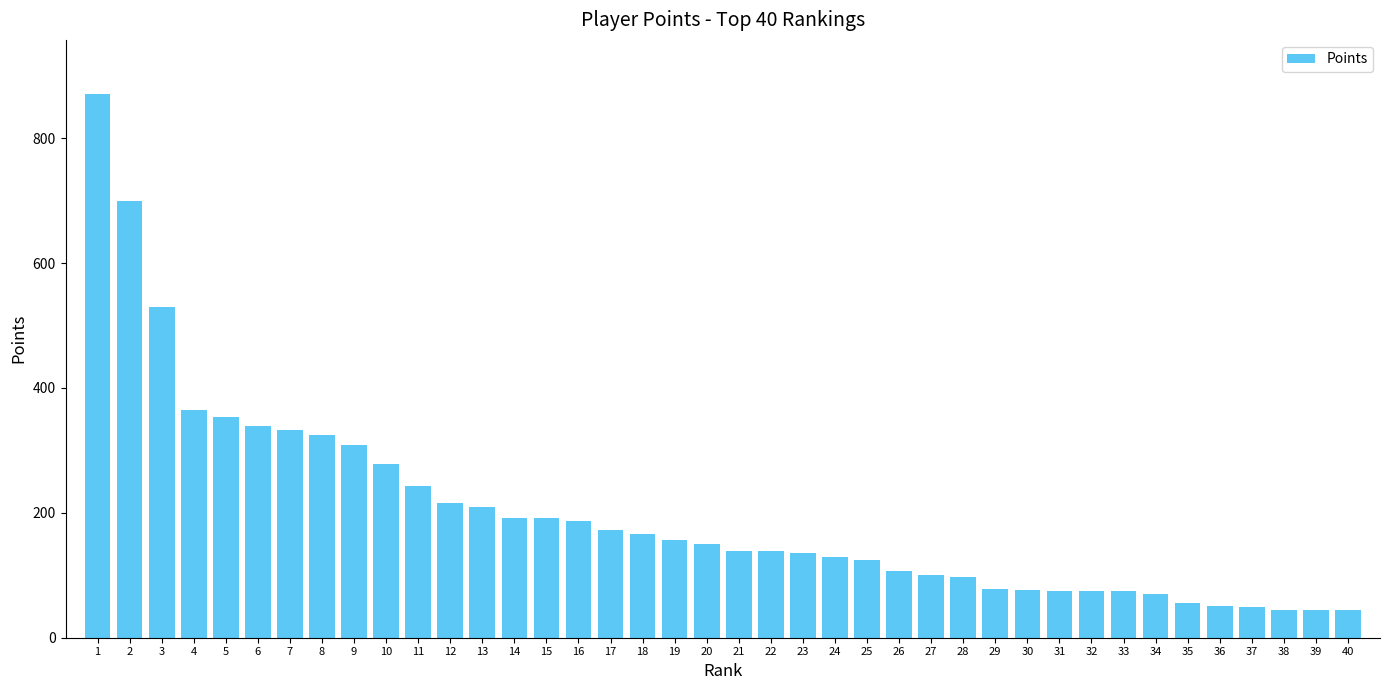

How many values are below 150?

20